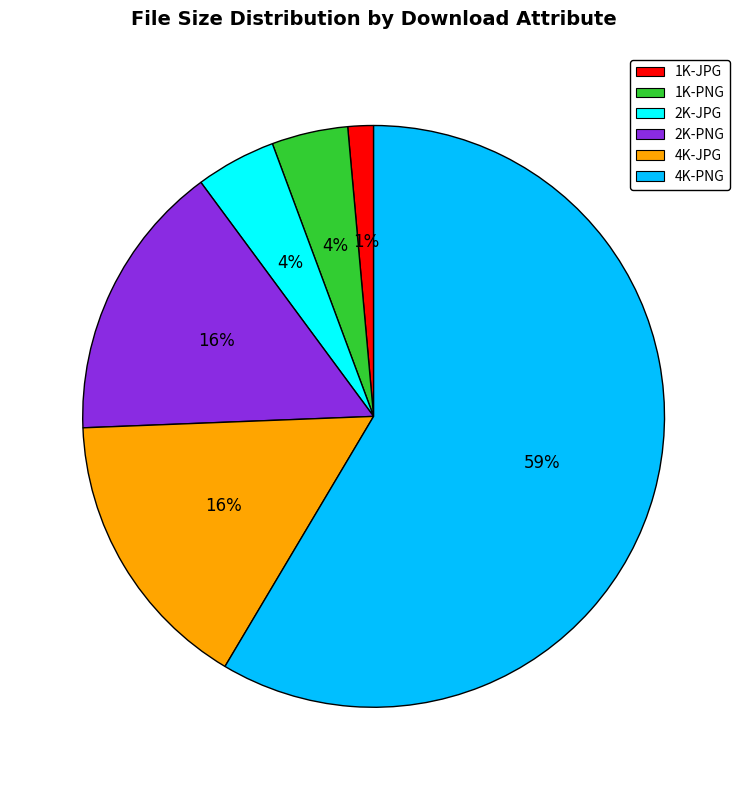

True or false: 1K-JPG accounts for 1% of the total.

True